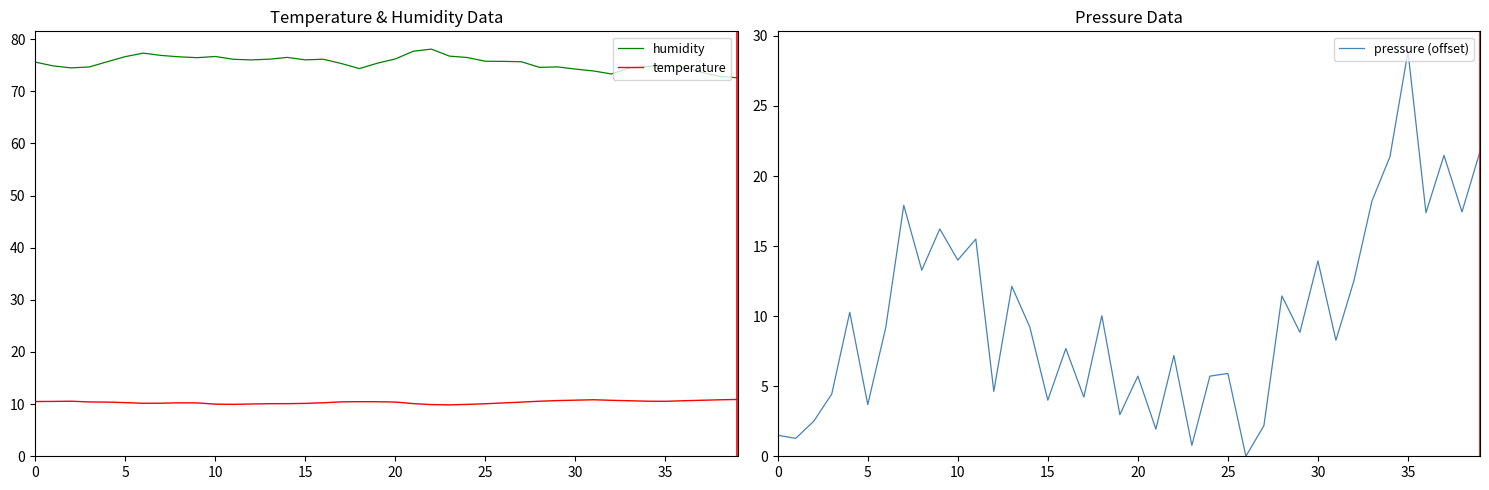

At which category is the sum across all series the highest?

35